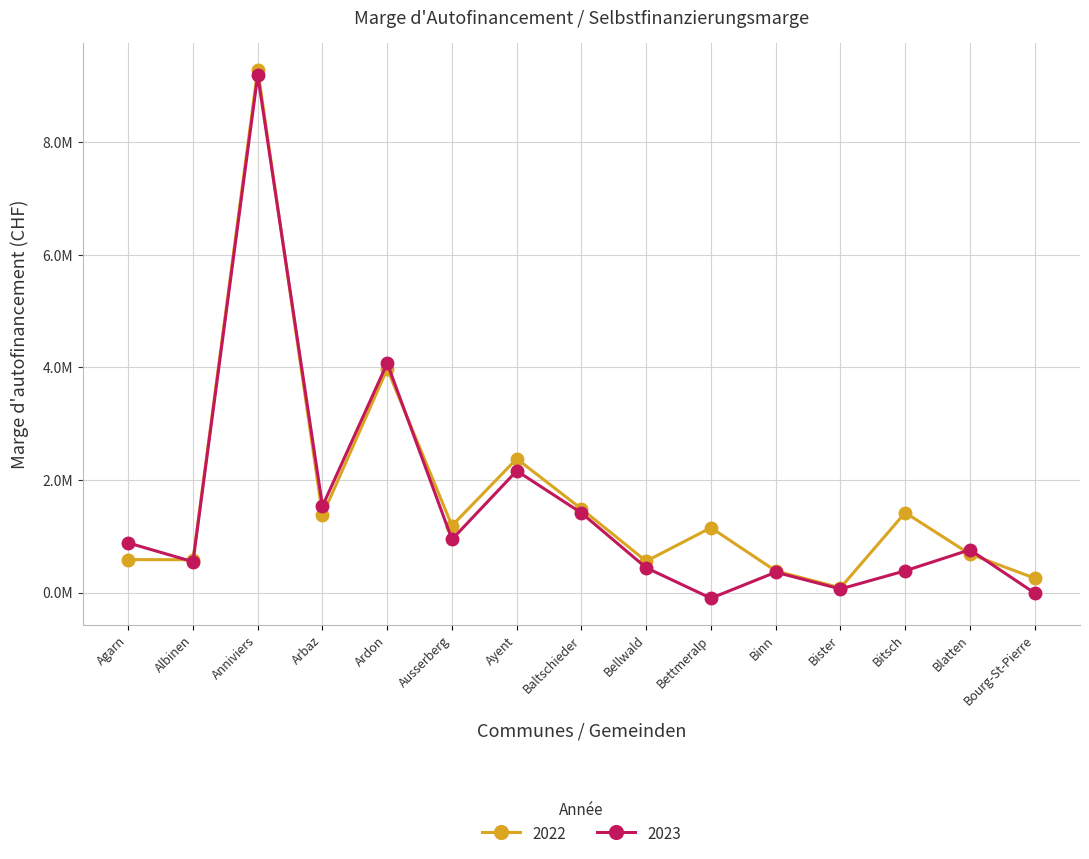

Does the chart have visible grid lines?

Yes